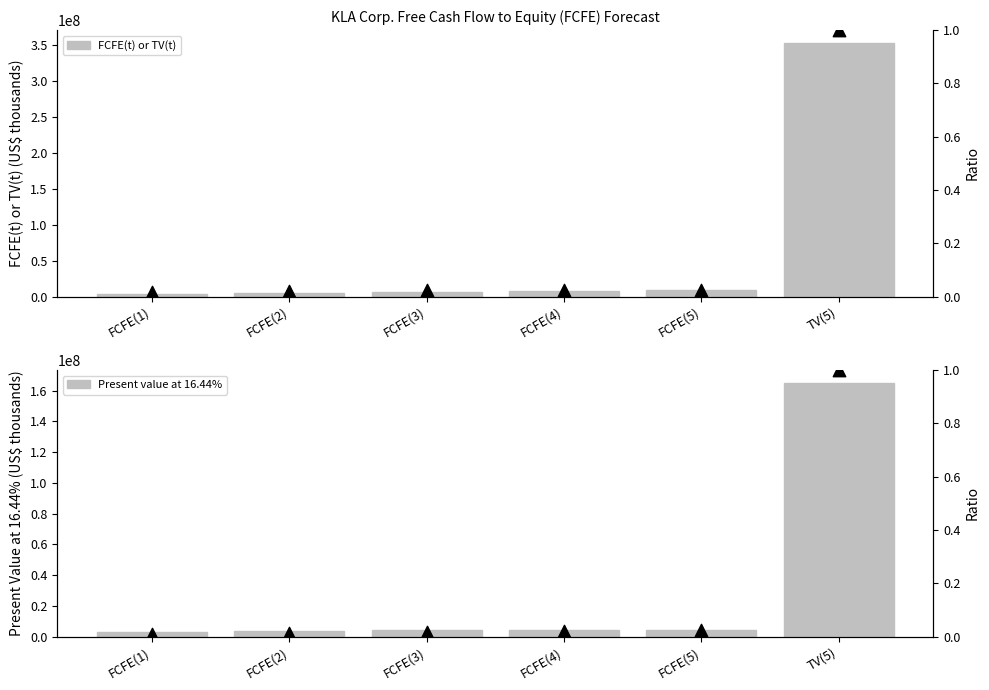

Which series has the largest Y range (max minus min)?

FCFE(t) or TV(t)